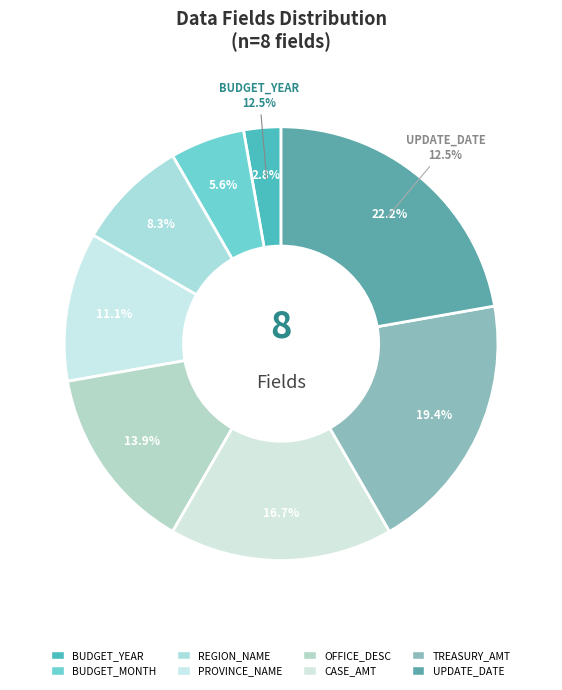

How much of the chart is everything except OFFICE_DESC?

86.1%